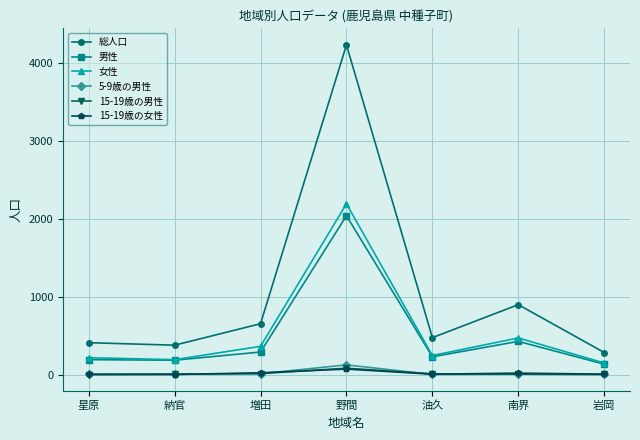

Between 星原 and 野間, which series saw the biggest shift?

総人口